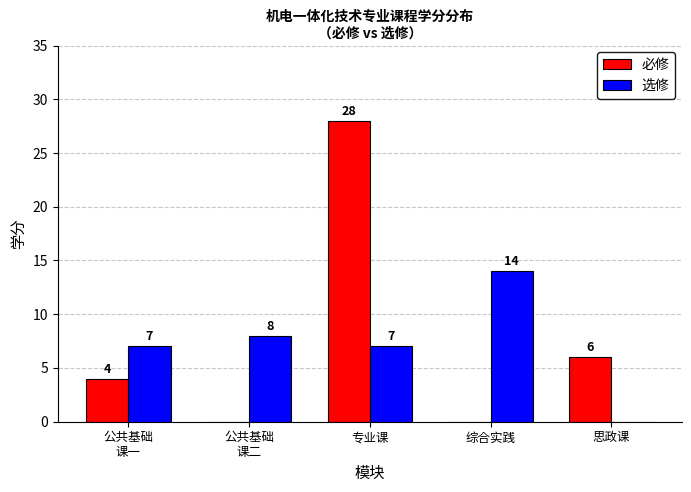

How many positive values does the 选修 series have?

4